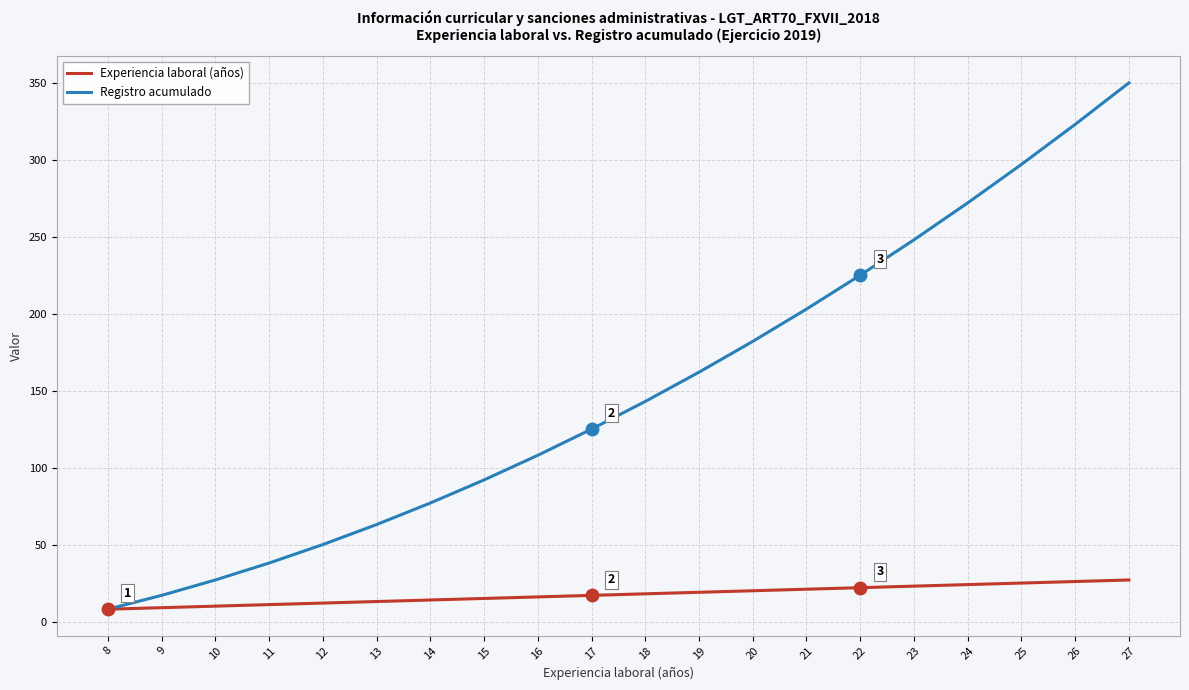

At how many categories does at least one series exceed 94?

12